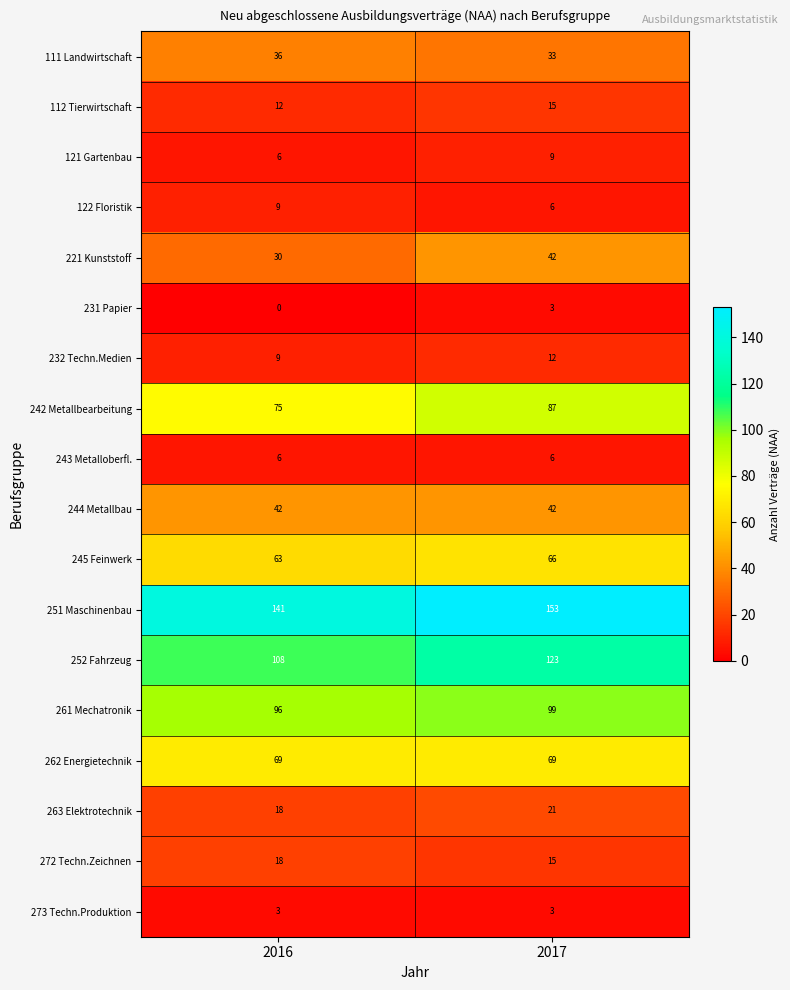

What is the difference between the highest and lowest values at 2016?

141